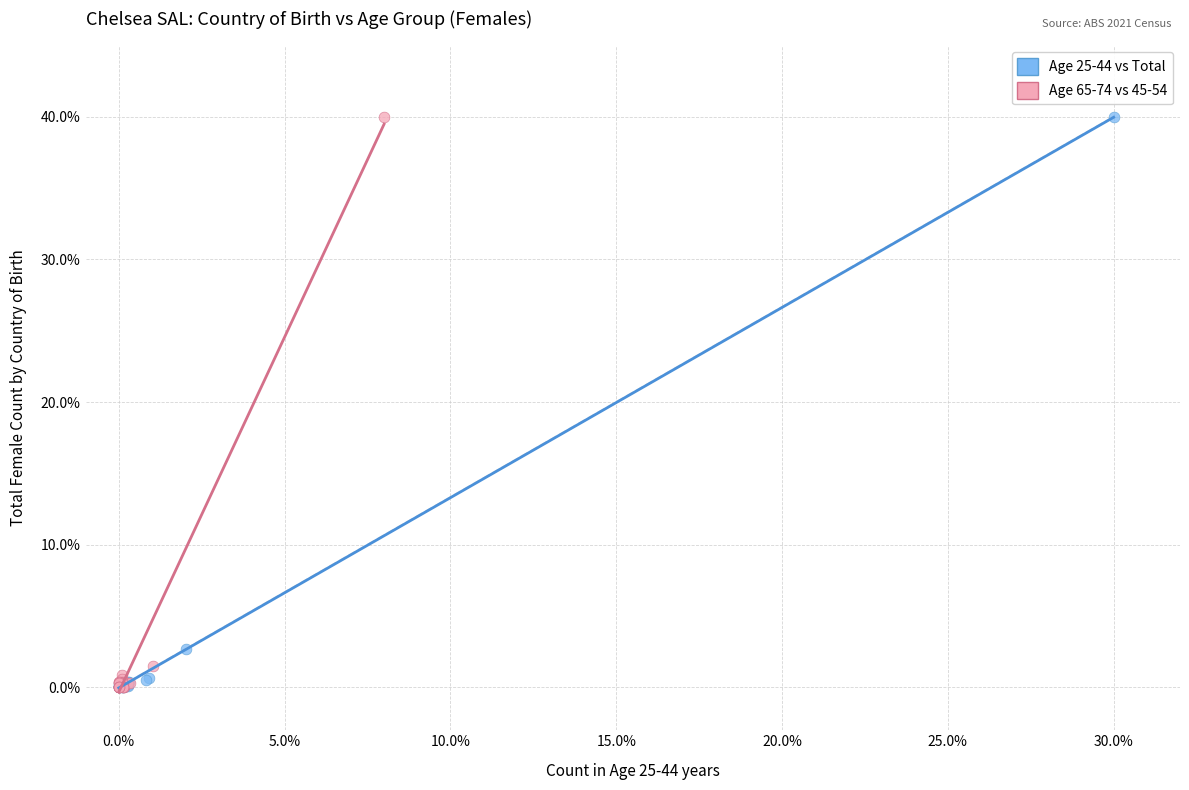

What are all the series names shown in the legend?

Age 25-44 vs Total, Age 65-74 vs 45-54